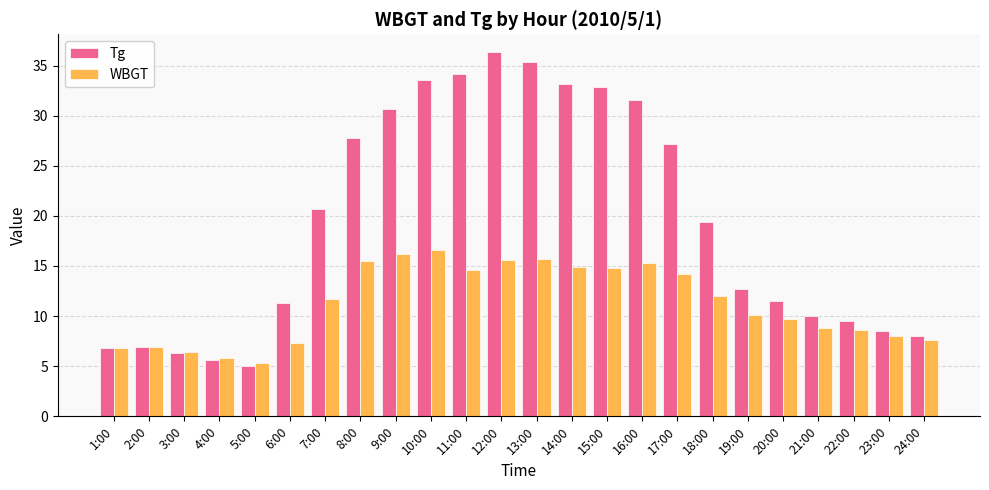

How many distinct data groups are displayed?

2